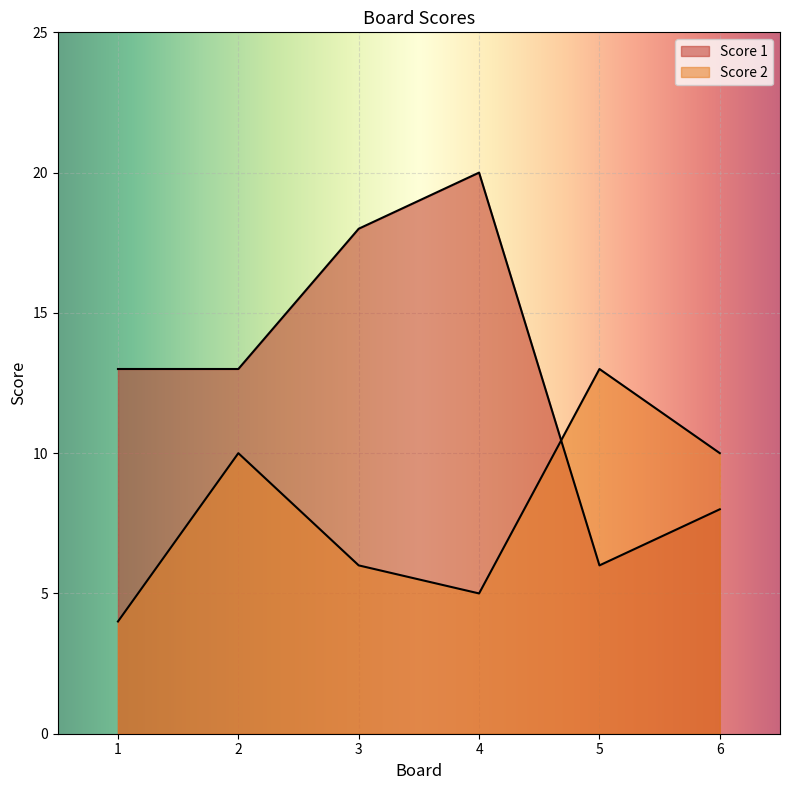

Between which two adjacent categories do Score 1 and Score 2 first intersect?

4 and 5